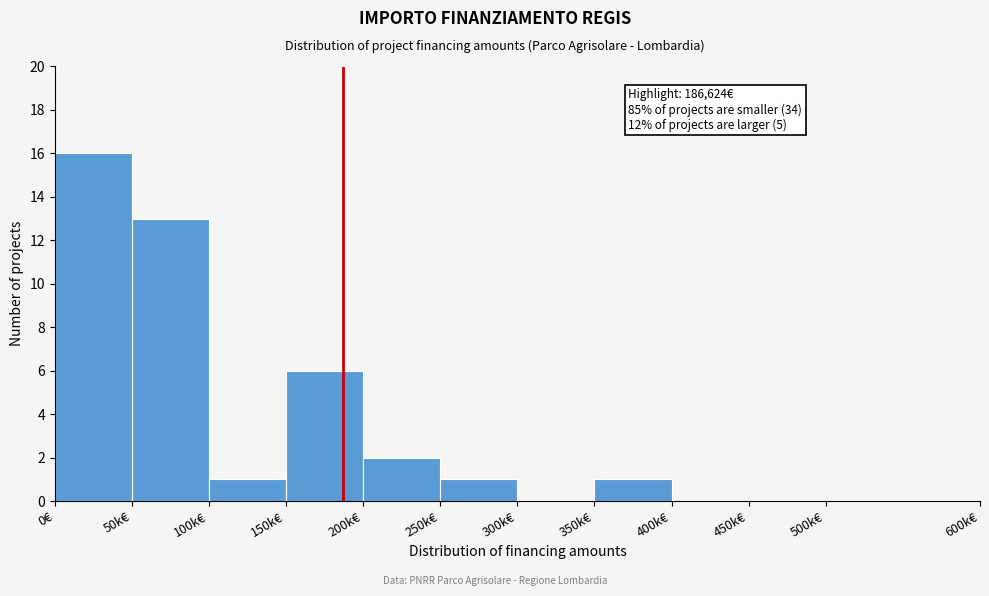

Reading left to right, extract all data points from this chart.

0€=16	50k€=13	100k€=1	150k€=6	200k€=2	250k€=1	300k€=0	350k€=1	400k€=0	450k€=0	500k€=0